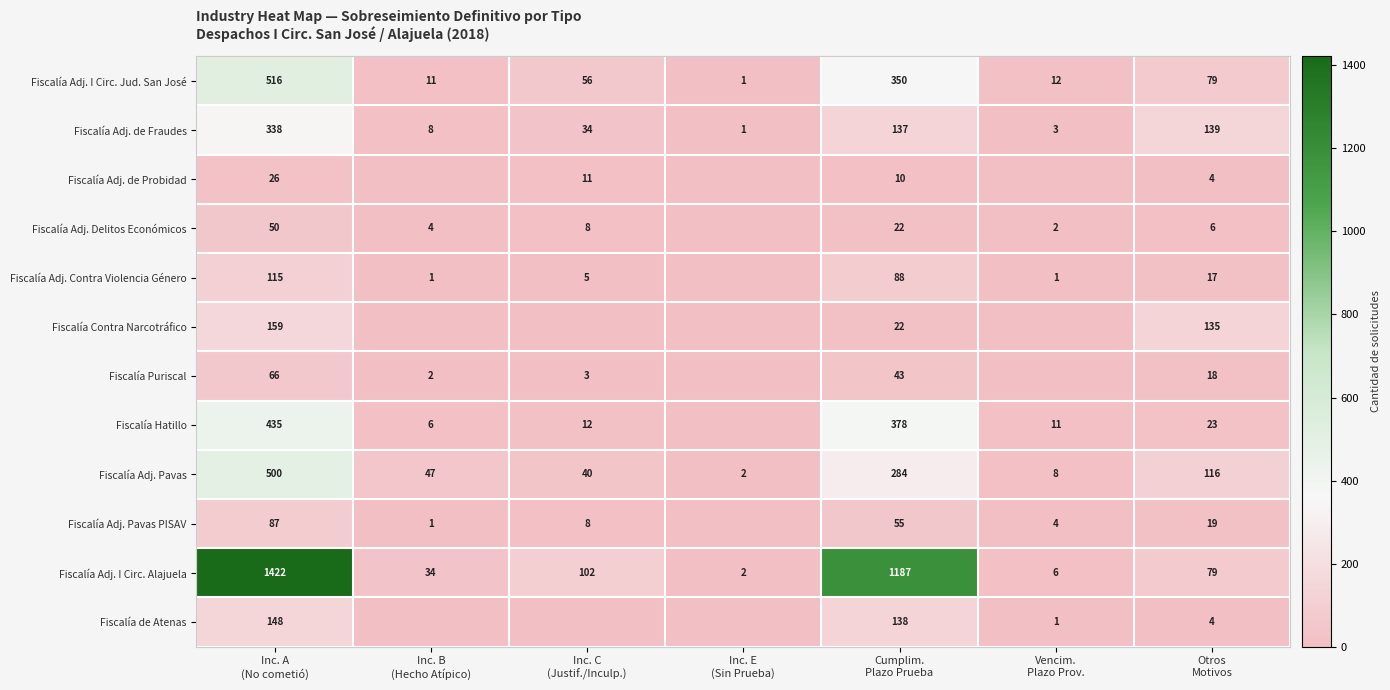

What is the difference between the maximum and minimum values in the Fiscalía Adj. I Circ. Jud. San José series?

515